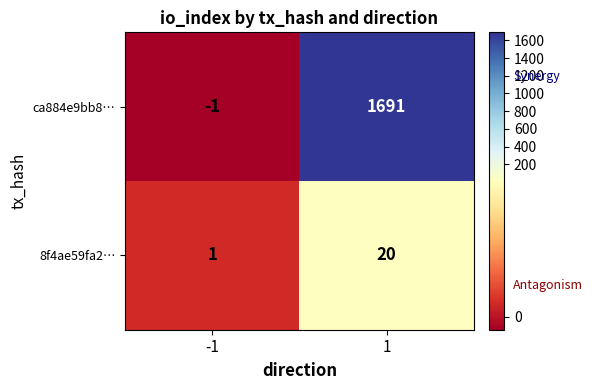

Which series has the widest spread of values?

ca884e9bb8…